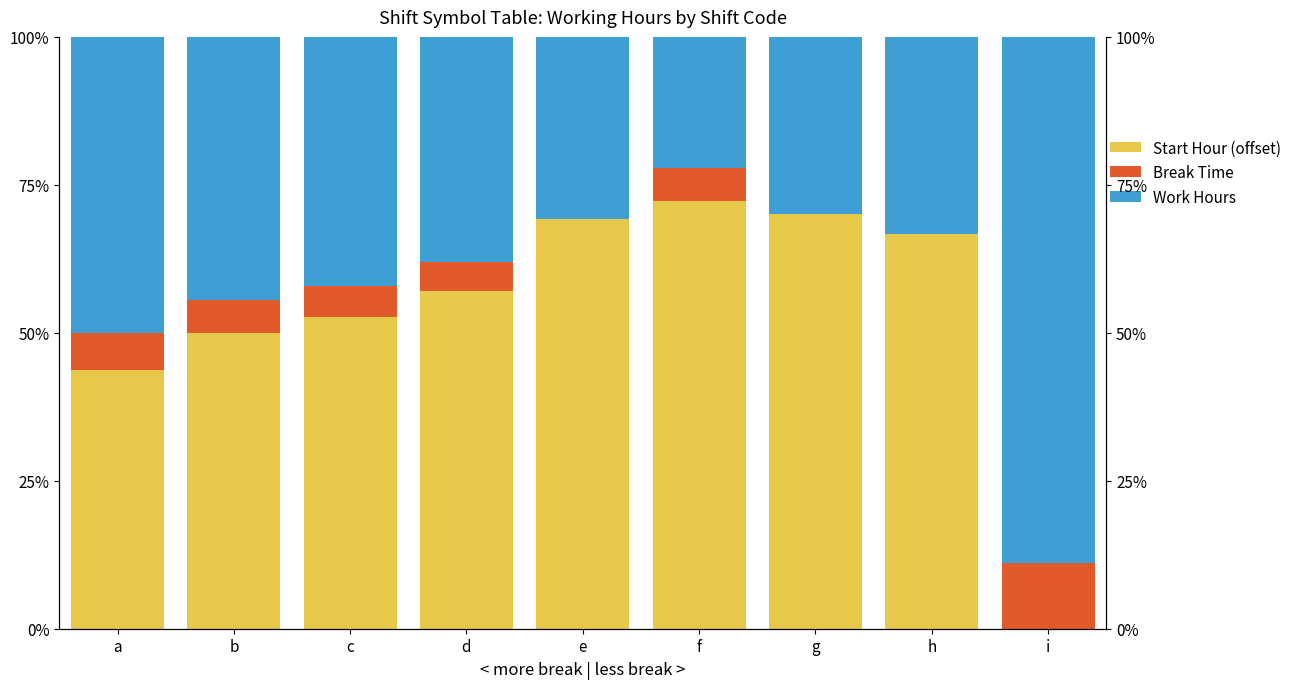

What is the value of the Work Hours bar at the 2nd from the left?

44.4